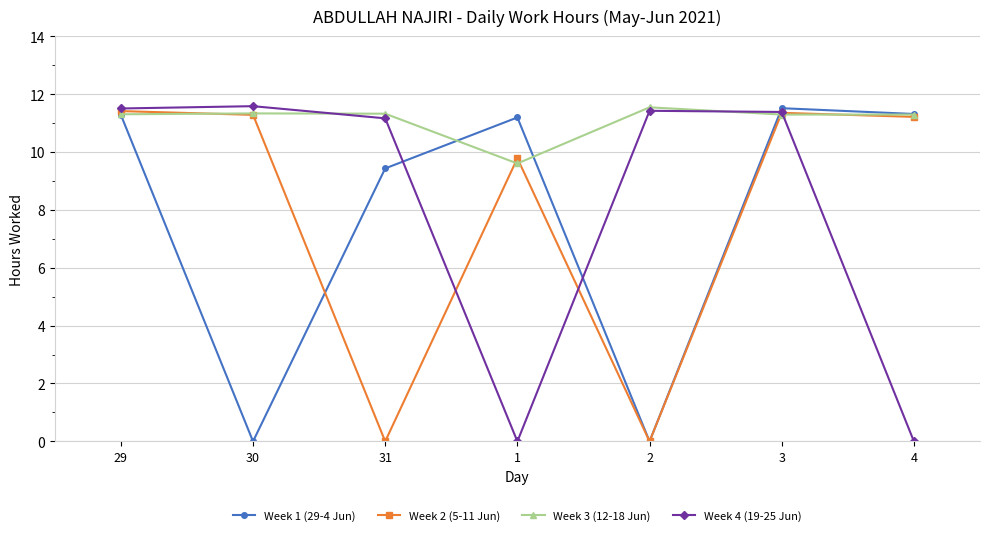

Between 3 and 4, which series saw the biggest shift?

Week 4 (19-25 Jun)